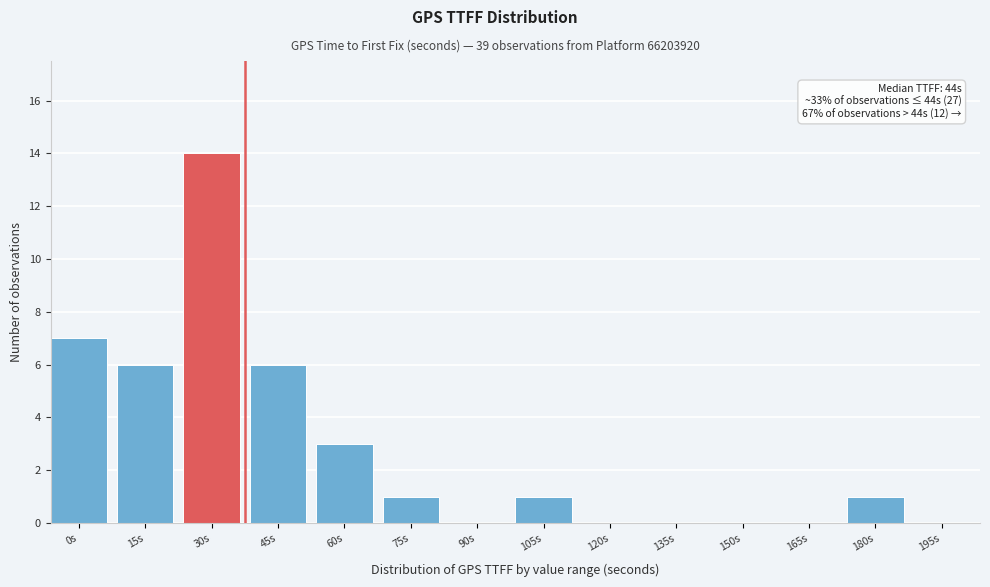

Reading left to right, list all the values displayed in this chart.

0s=7	15s=6	30s=14	45s=6	60s=3	75s=1	90s=0	105s=1	120s=0	135s=0	150s=0	165s=0	180s=1	195s=0